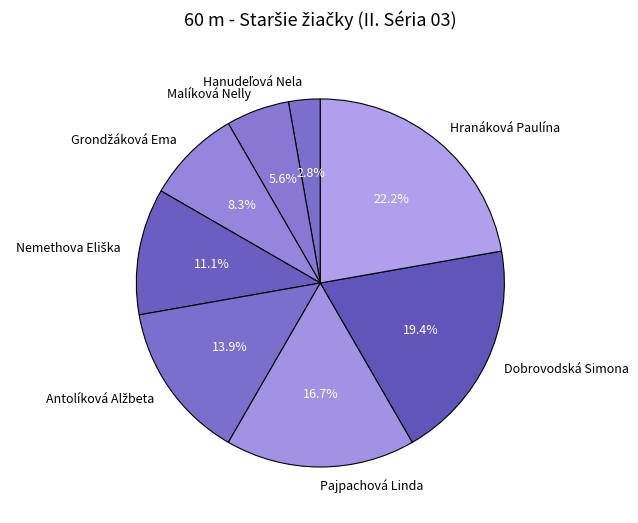

What percentage do Malíková Nelly and Dobrovodská Simona together represent?

25.0%